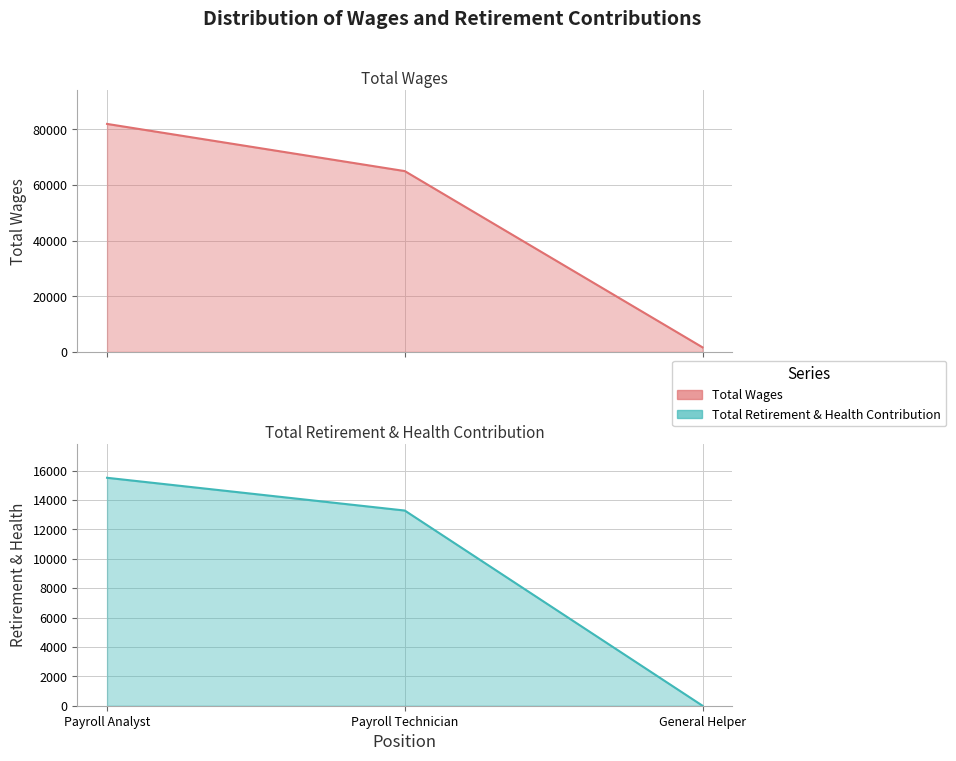

What is the difference between the maximum and minimum values in the Total Retirement & Health Contribution series?

15519